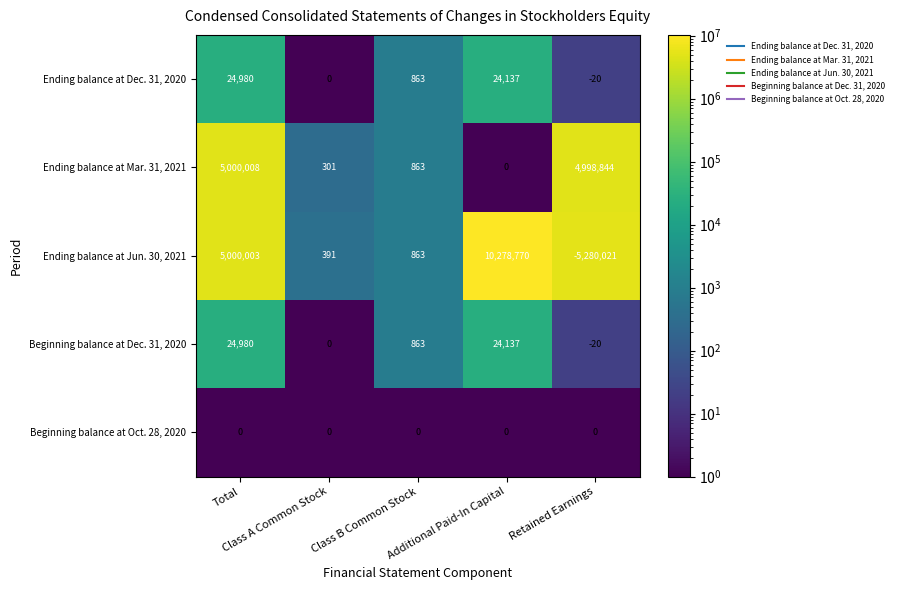

Which series has the largest total across all categories?

Ending balance at Mar. 31, 2021